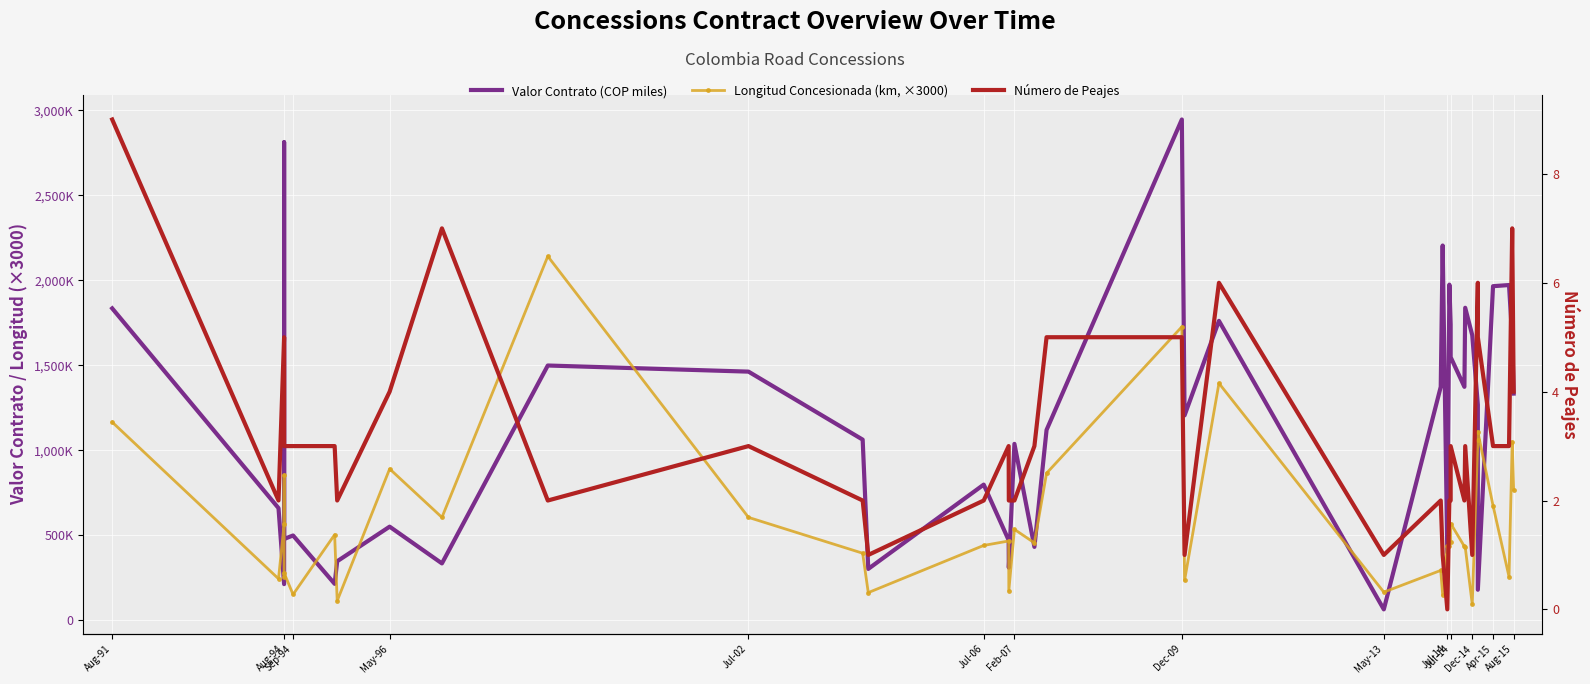

True or false: Número de Peajes and Valor Contrato (COP miles) cross at least once.

False